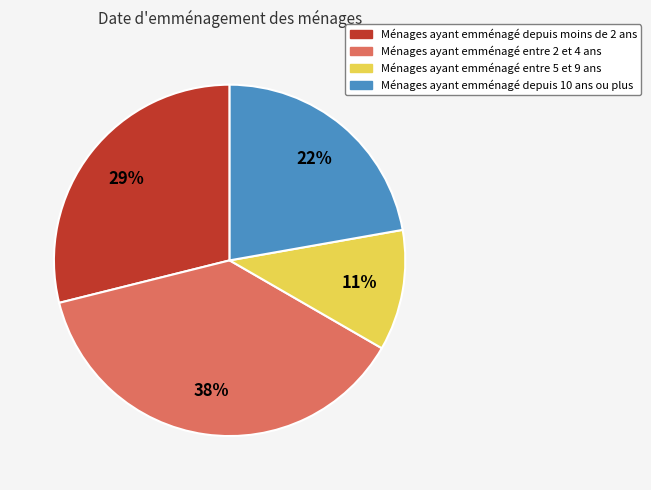

To the nearest percent, what portion does Ménages ayant emménagé entre 2 et 4 ans represent?

38%